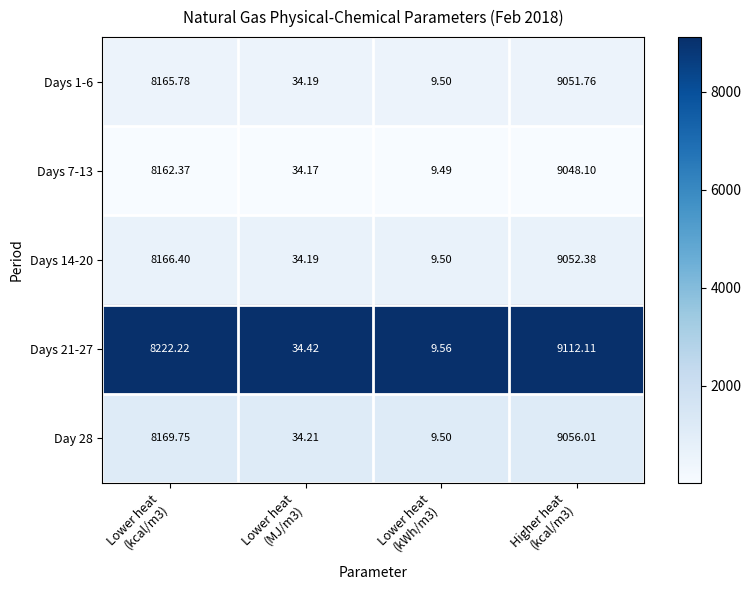

At Higher heat
(kcal/m3), list the series in order from smallest to largest.

Days 7-13, Days 1-6, Days 14-20, Day 28, Days 21-27